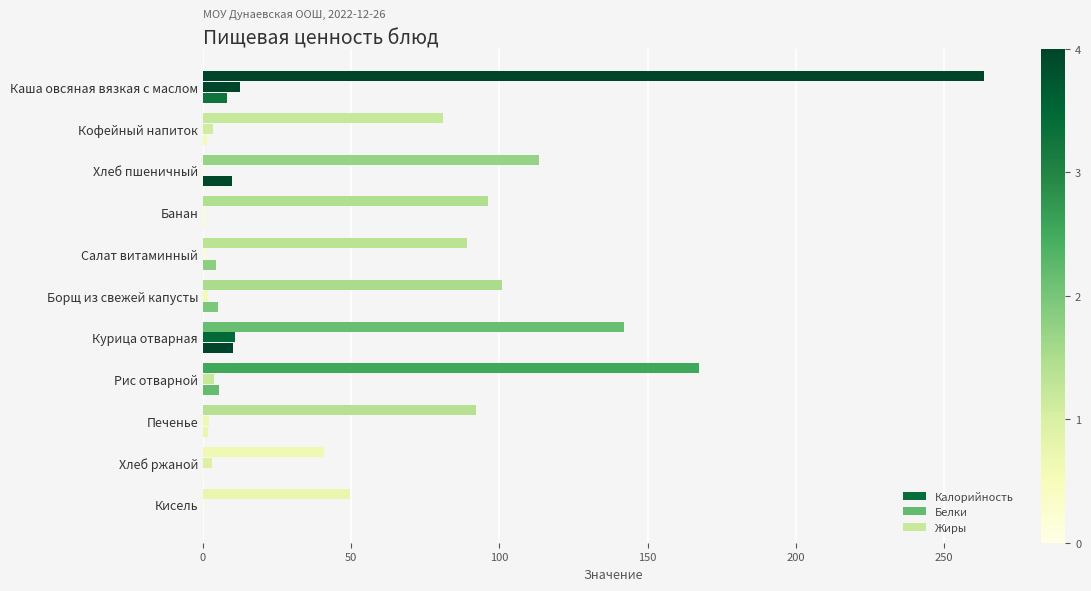

How many bars are there in total?

33